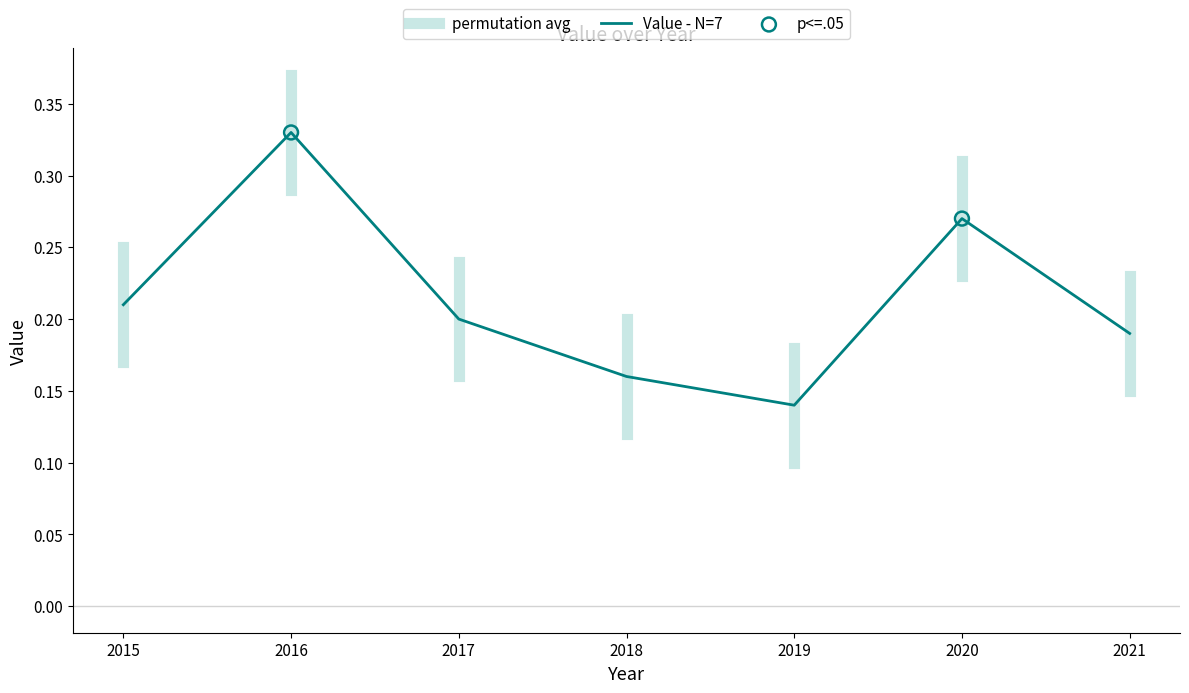

What is the change in value from 2016 to 2018?

-0.2